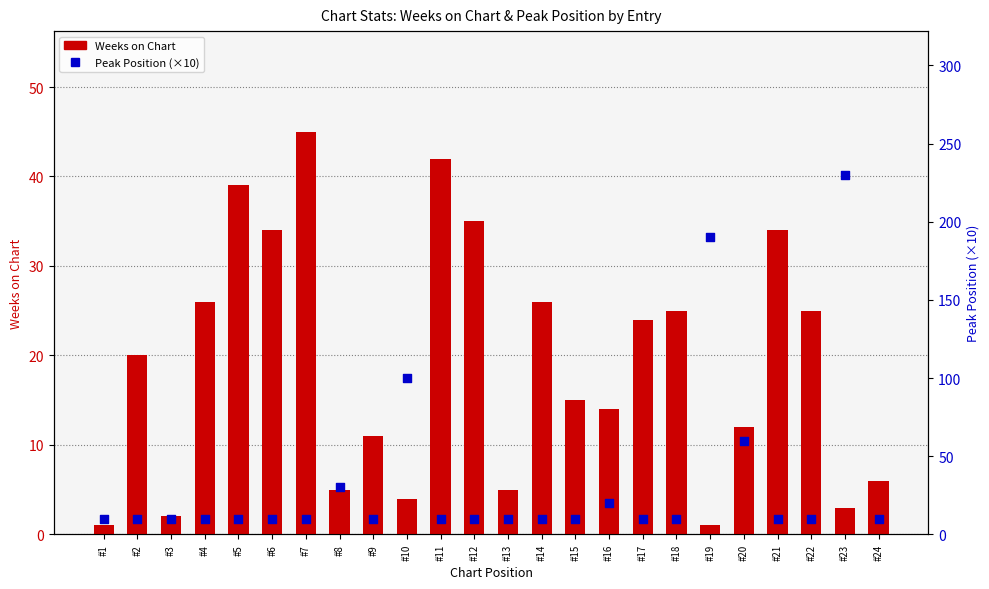

At which category is the sum across all series the highest?

#23